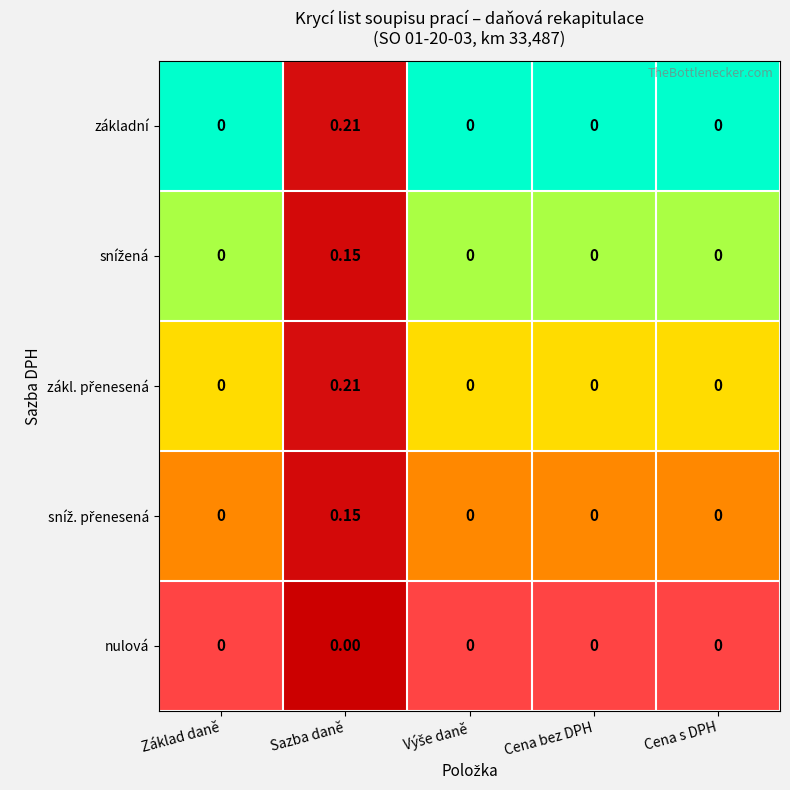

At which category is the sum across all series the highest?

Sazba daně